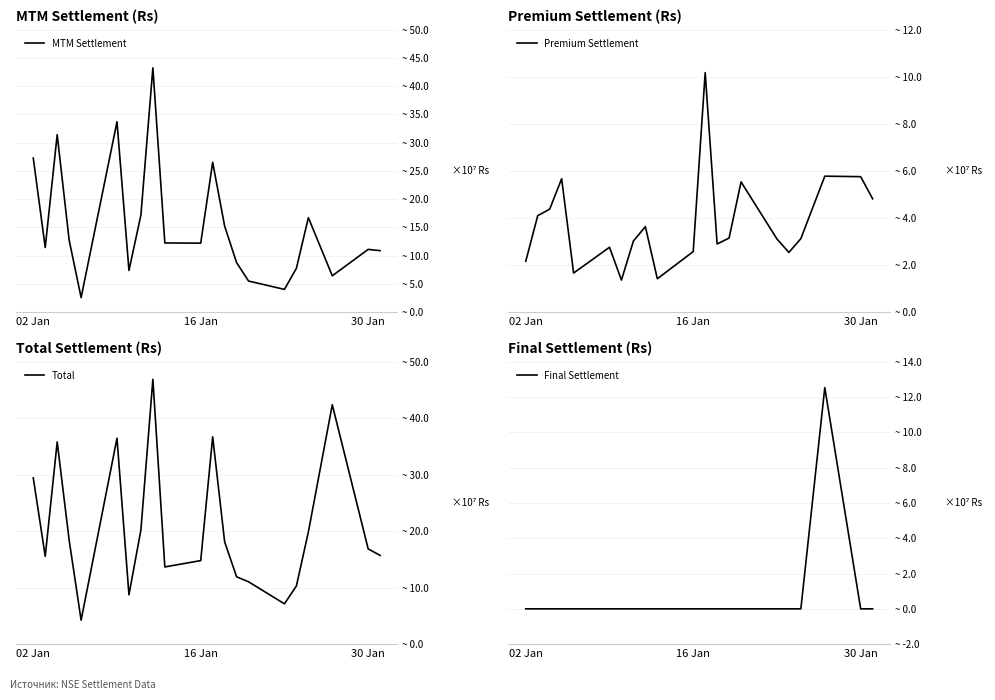

True or false: Premium Settlement and MTM Settlement intersect in this chart.

True